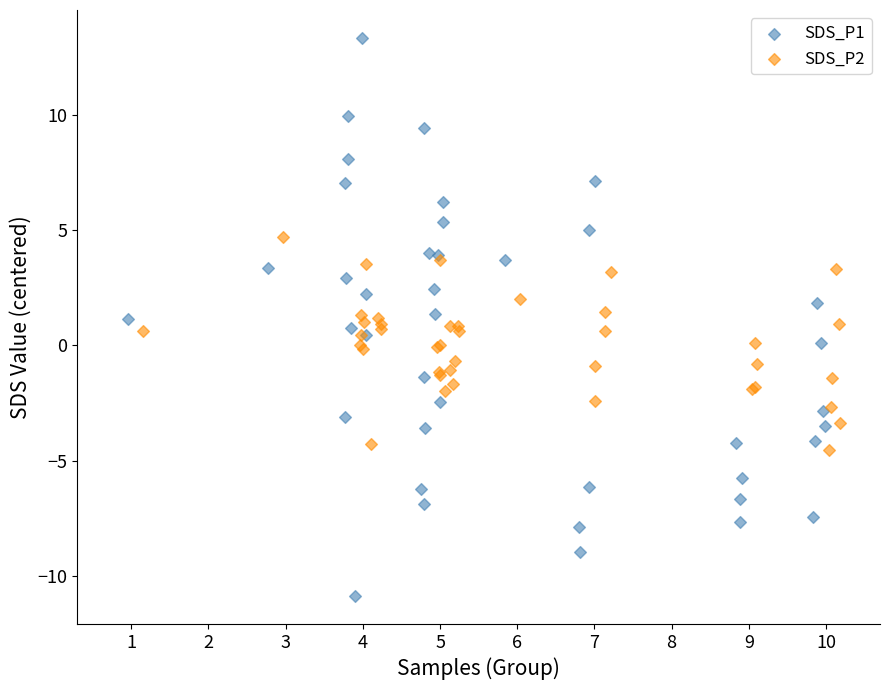

Which series contains the highest Y value?

SDS_P1